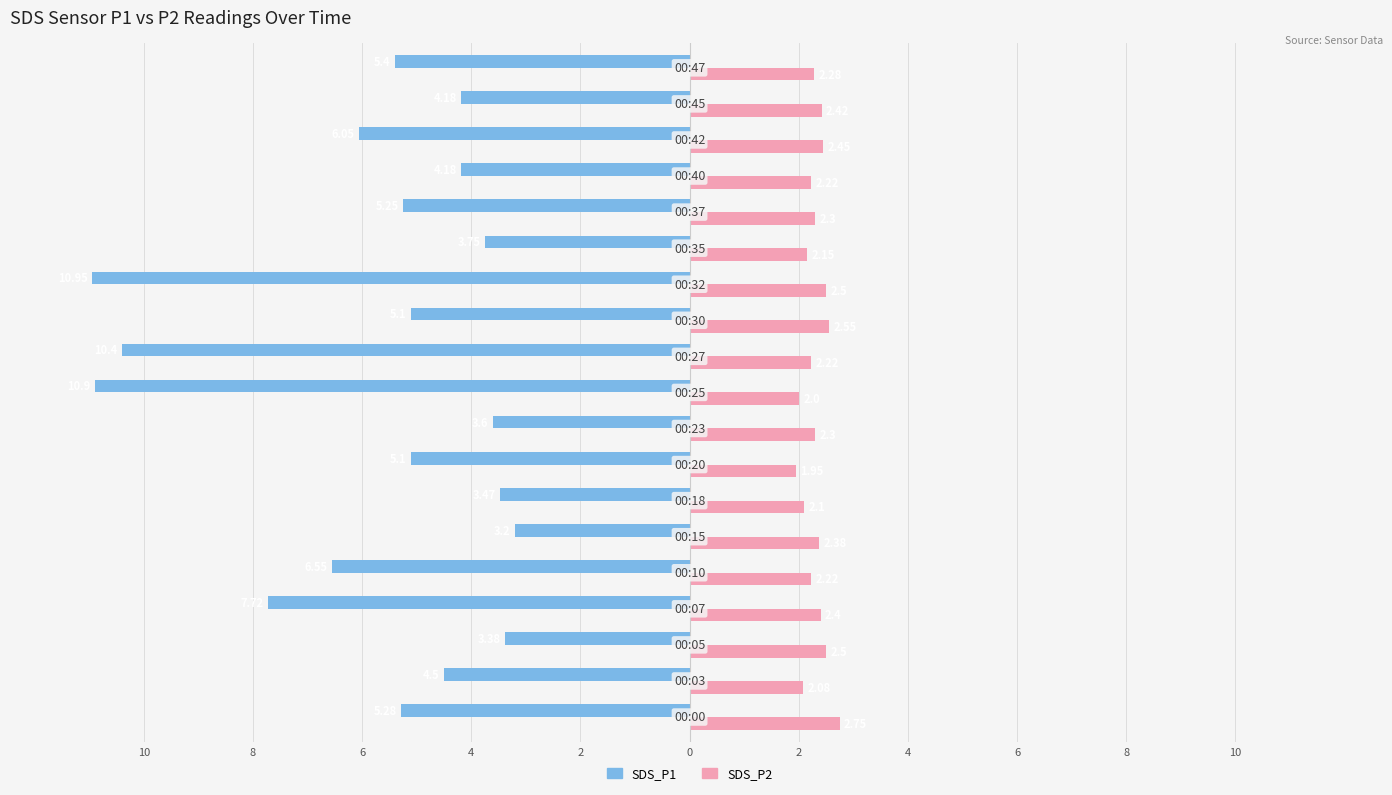

What are all the series names shown in the legend?

SDS_P1, SDS_P2